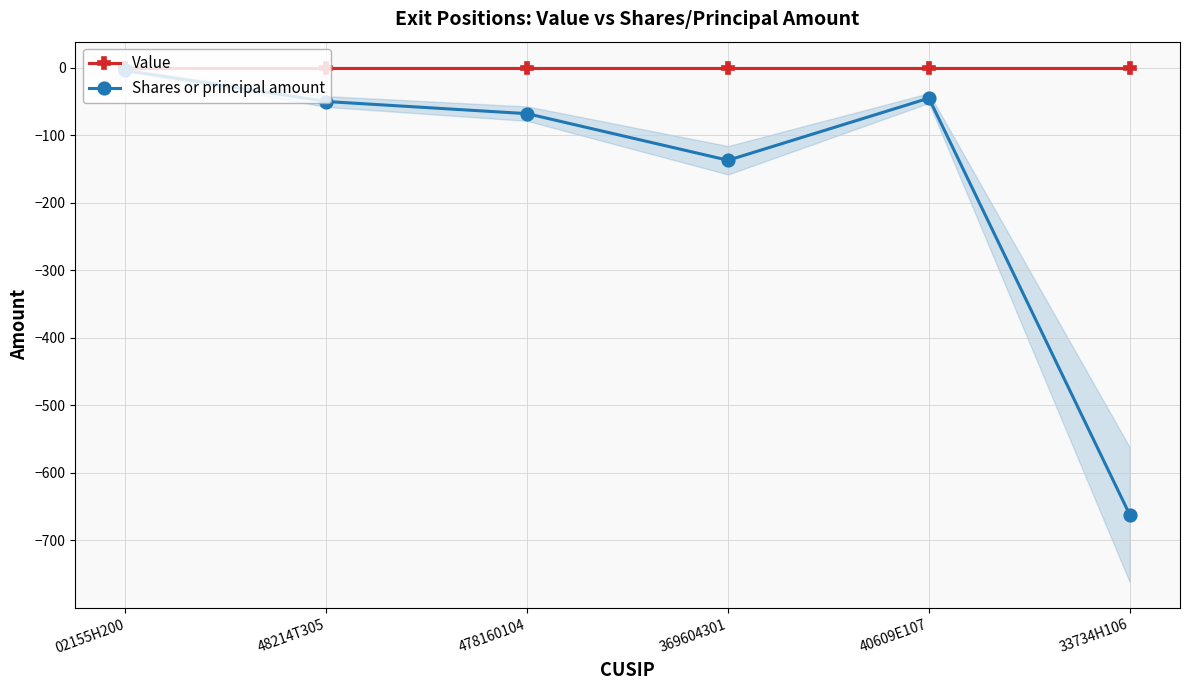

At which category does Shares or principal amount reach its first local valley?

369604301